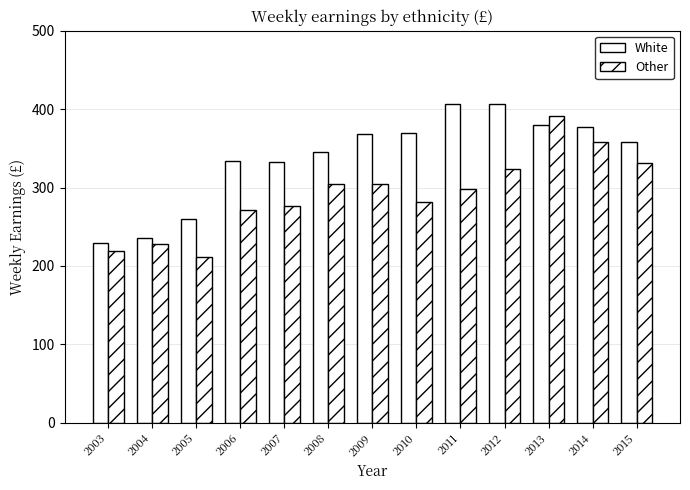

Does the chart contain stacked bars?

No